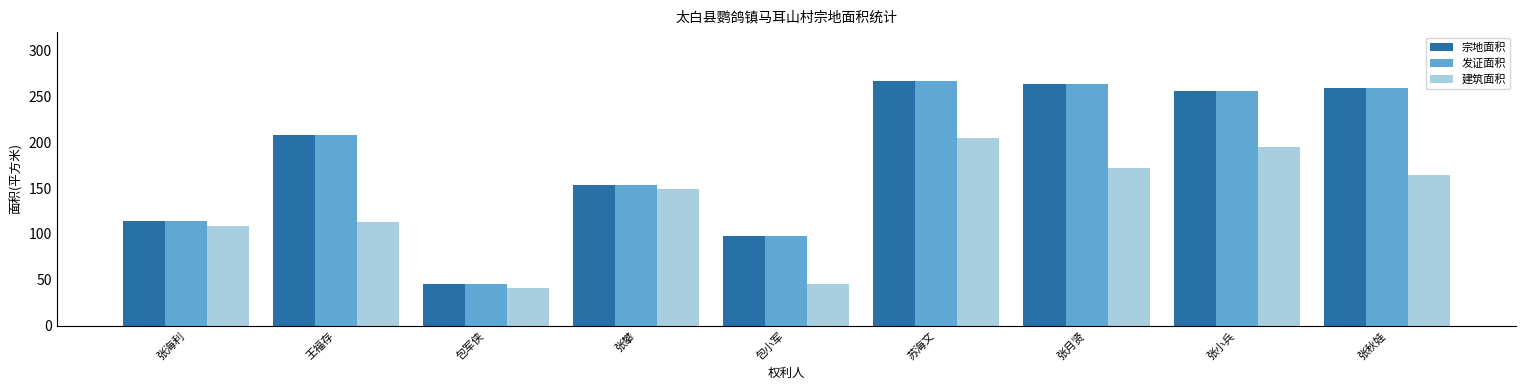

Which category has the lowest value across all series?

包军侠